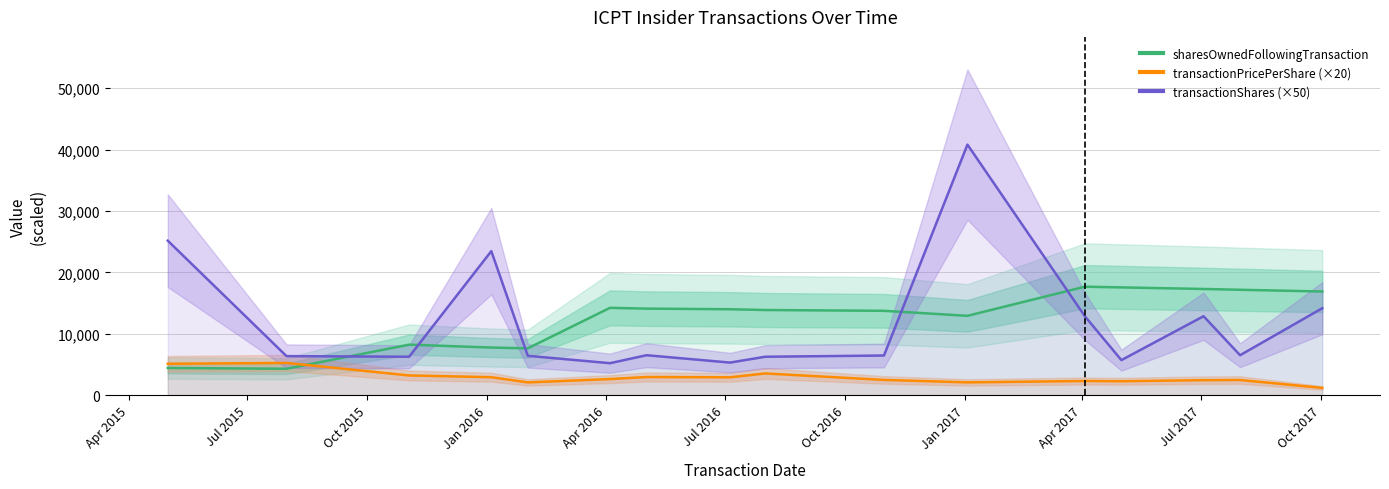

What is the average value of the transactionShares (×50) series?

11884.4